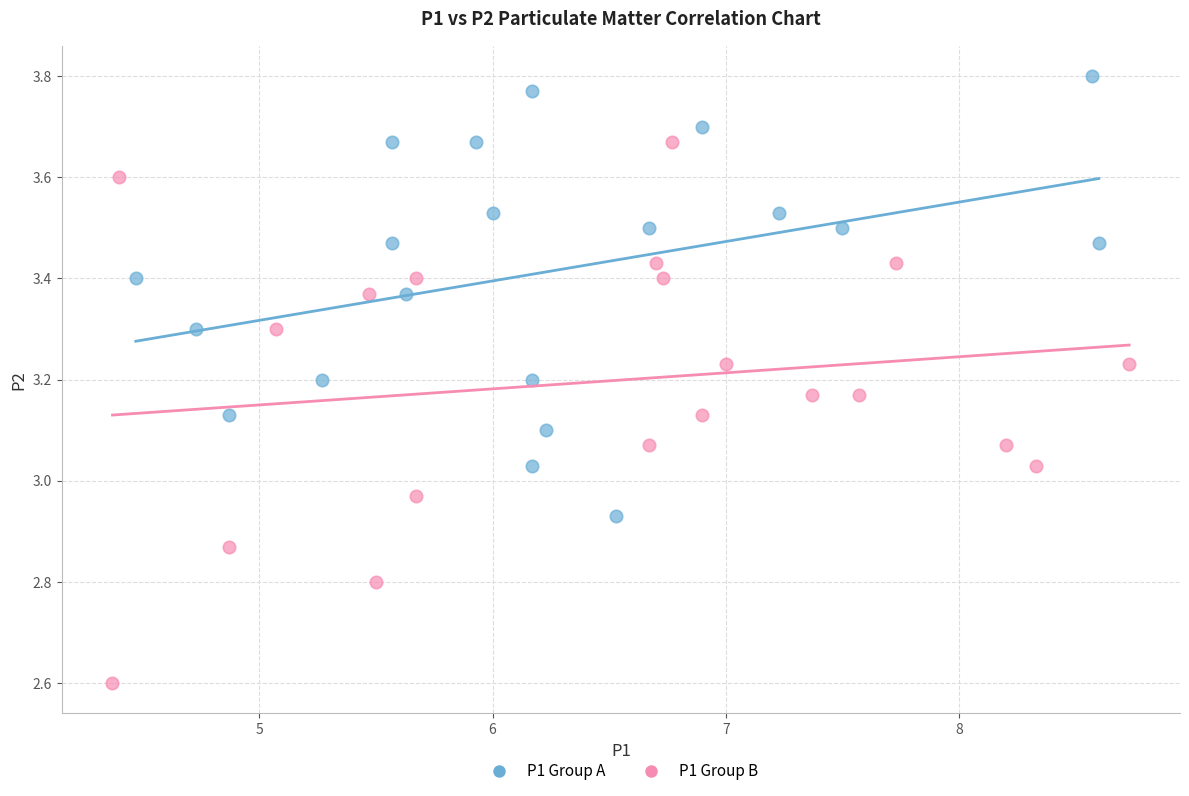

Which series has the widest spread of Y values?

P1 Group B